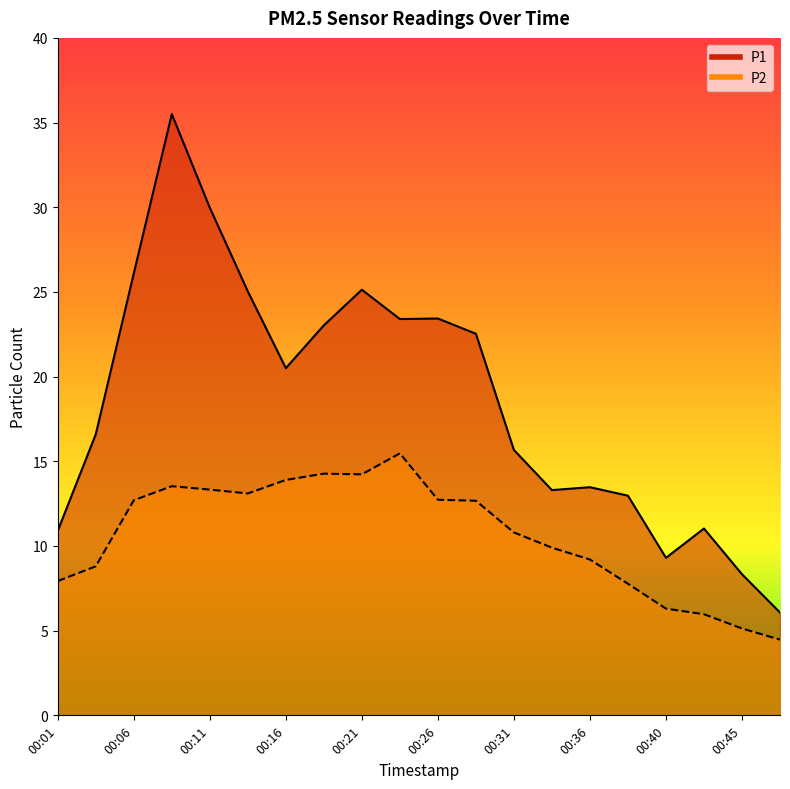

The P2 series shows 12.0 at 00:01. True or false?

False